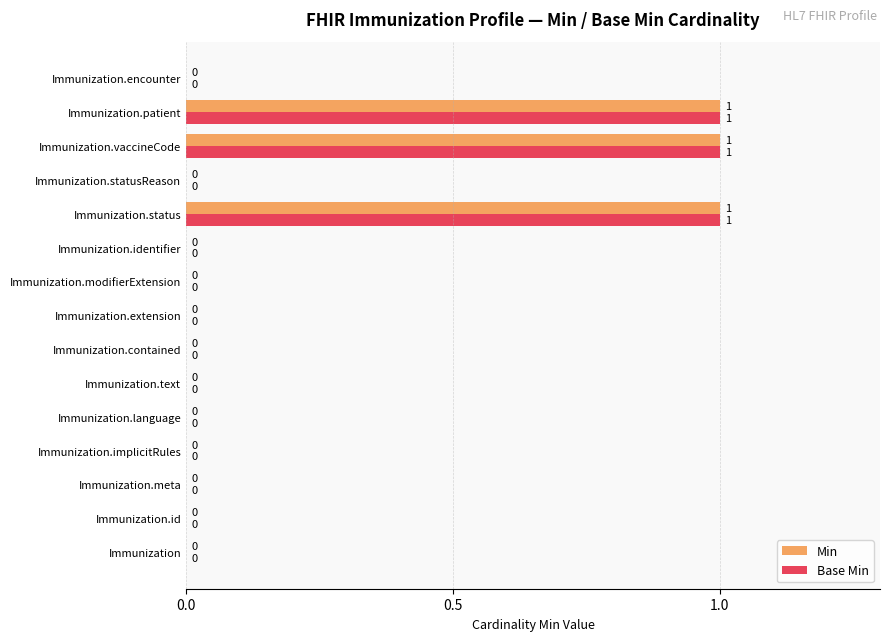

How many data points does each series have?

15